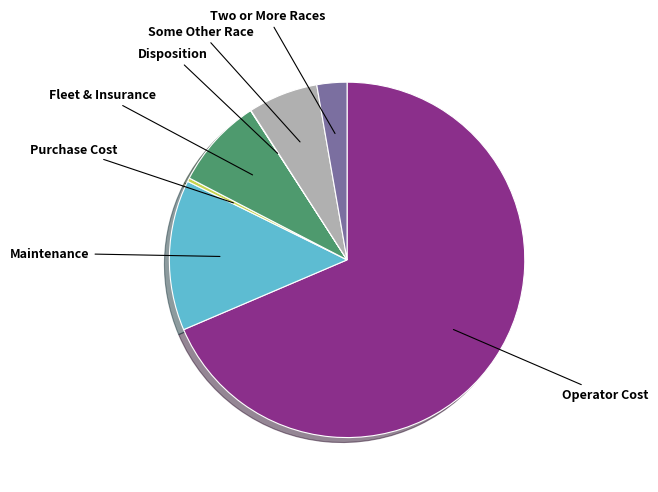

Does any single category account for the majority?

Yes